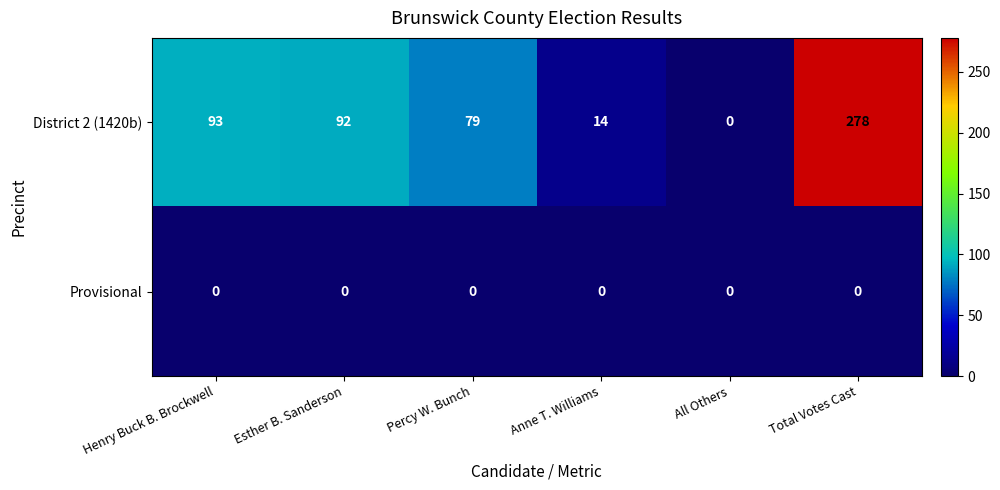

Reading left to right, extract all data points from this chart.

District 2 (1420b): 93	92	79	14	0	278
Provisional: 0	0	0	0	0	0